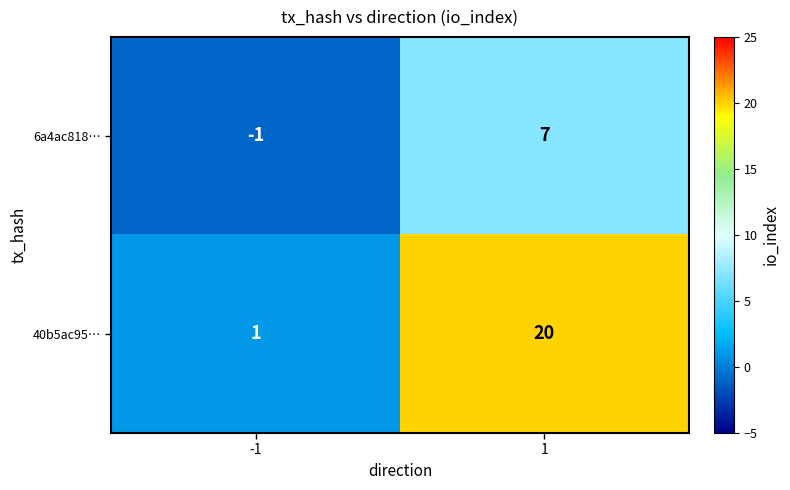

True or false: 6a4ac818… has a value of -1 at -1.

True